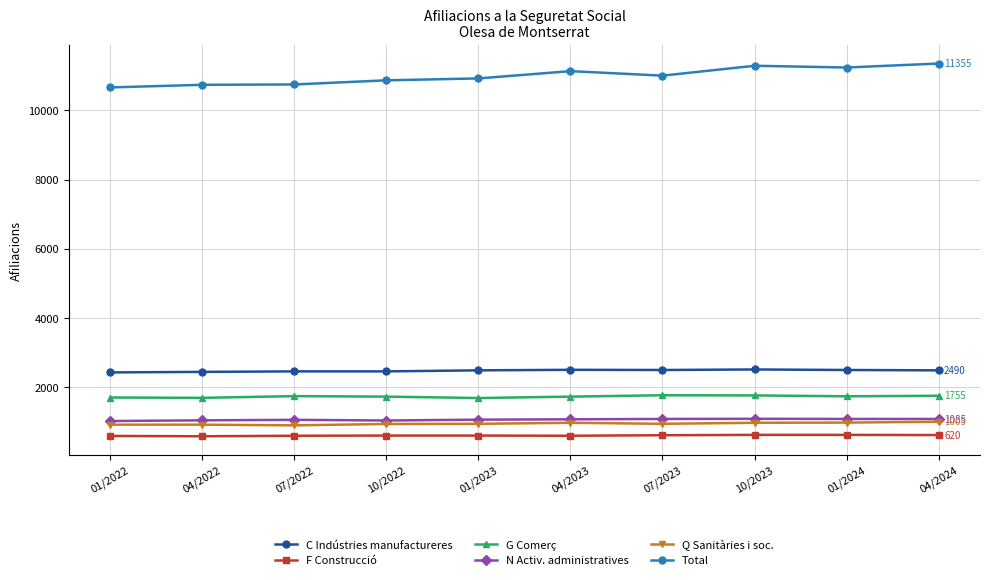

What is the sum of the C Indústries manufactureres values at 10/2022 and 04/2022?

4905